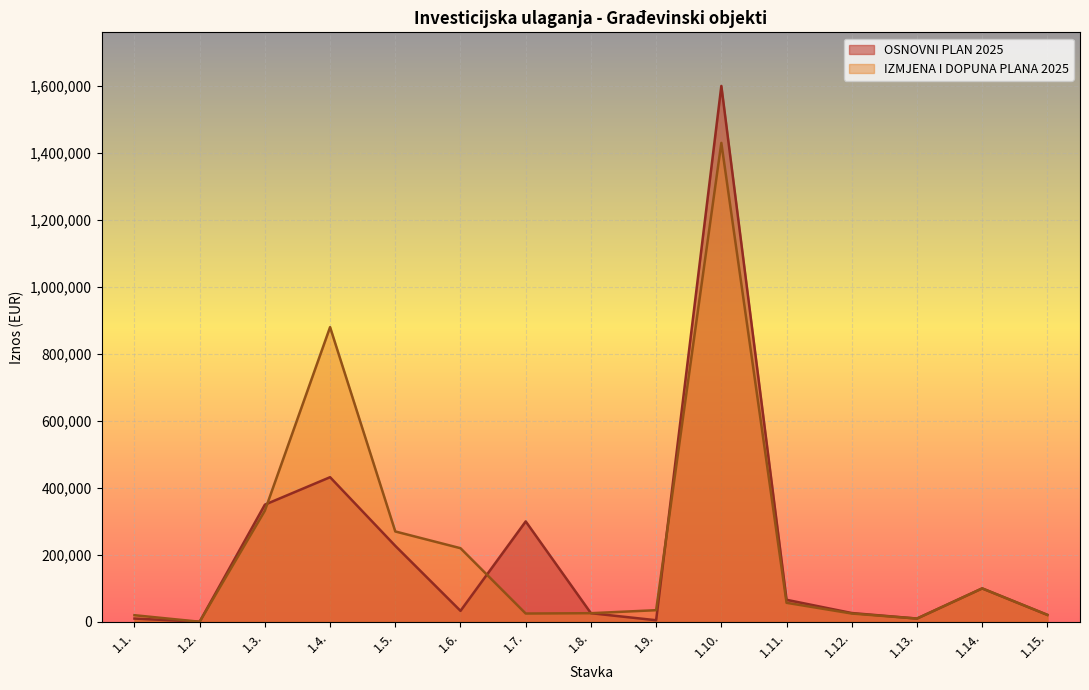

Reading left to right, list all the values displayed in this chart.

OSNOVNI PLAN 2025: 10000	500	350000	432000	227000	33000	300000	26000	5000	1600000	66000	26500	10000	100000	21000
IZMJENA I DOPUNA PLANA 2025: 20000	500	332000	880000	270000	220000	25000	26000	35000	1430000	57000	25000	10000	100000	21000